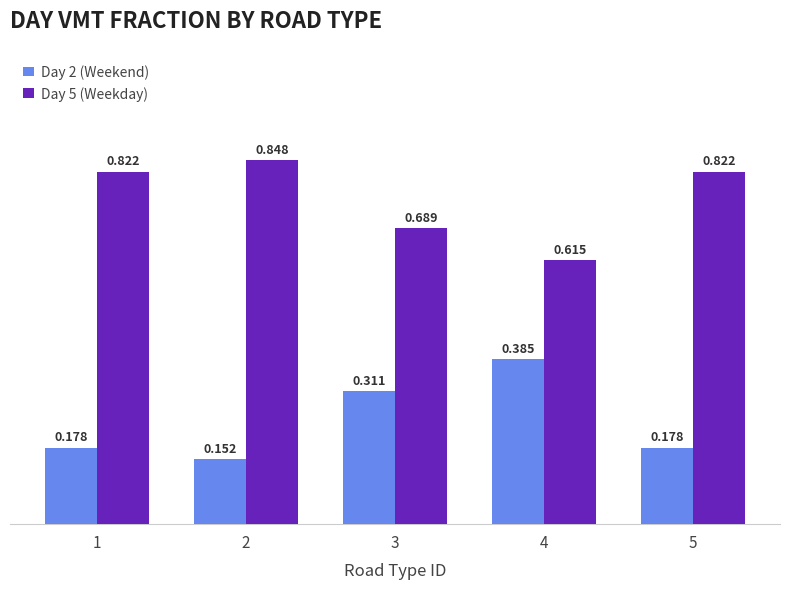

How many bars are there in total?

10